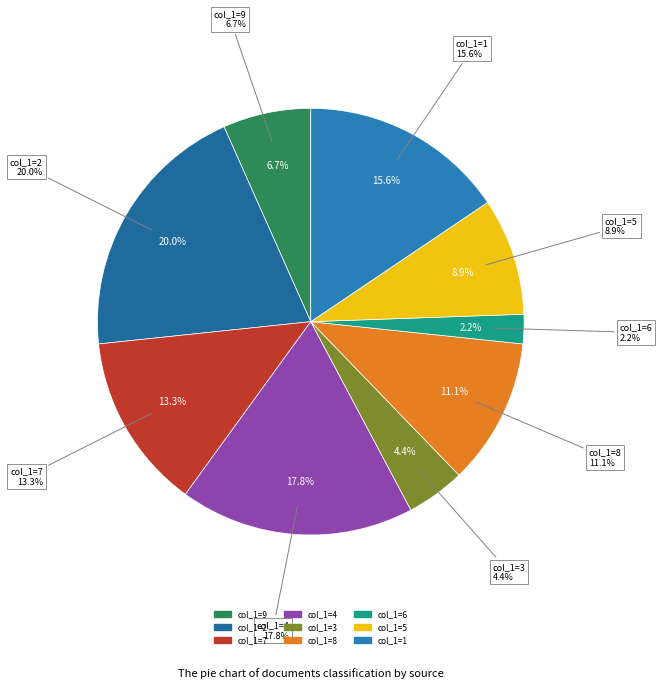

How many segments does this pie chart have?

9